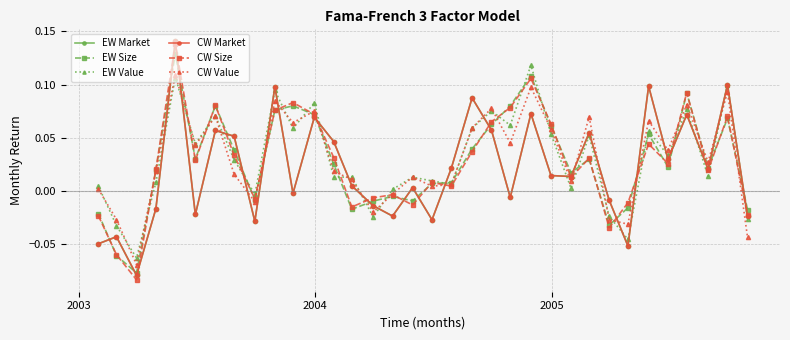

Does the chart have visible grid lines?

Yes